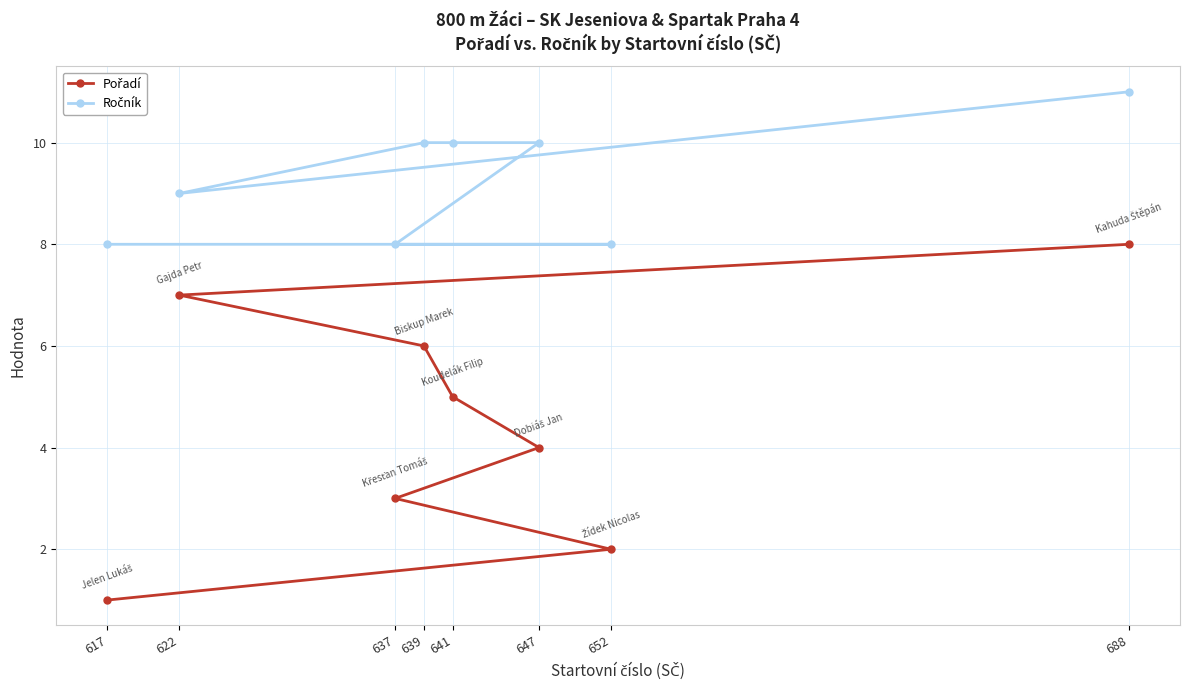

What is the sum of all Pořadí values?

36